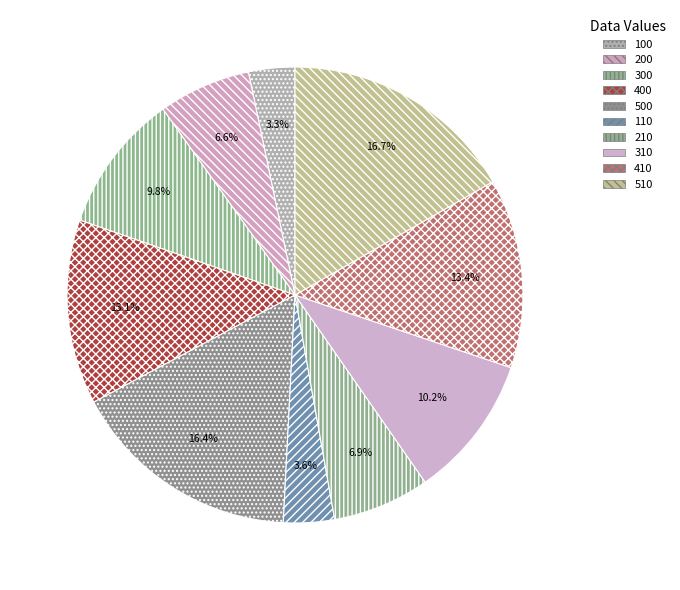

What is the total percentage of 410 and 210?

20.3%